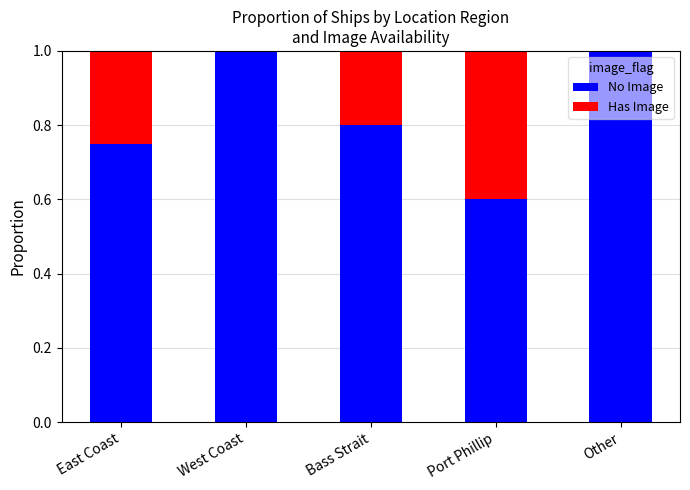

What is the total value across all series at West Coast?

1.0